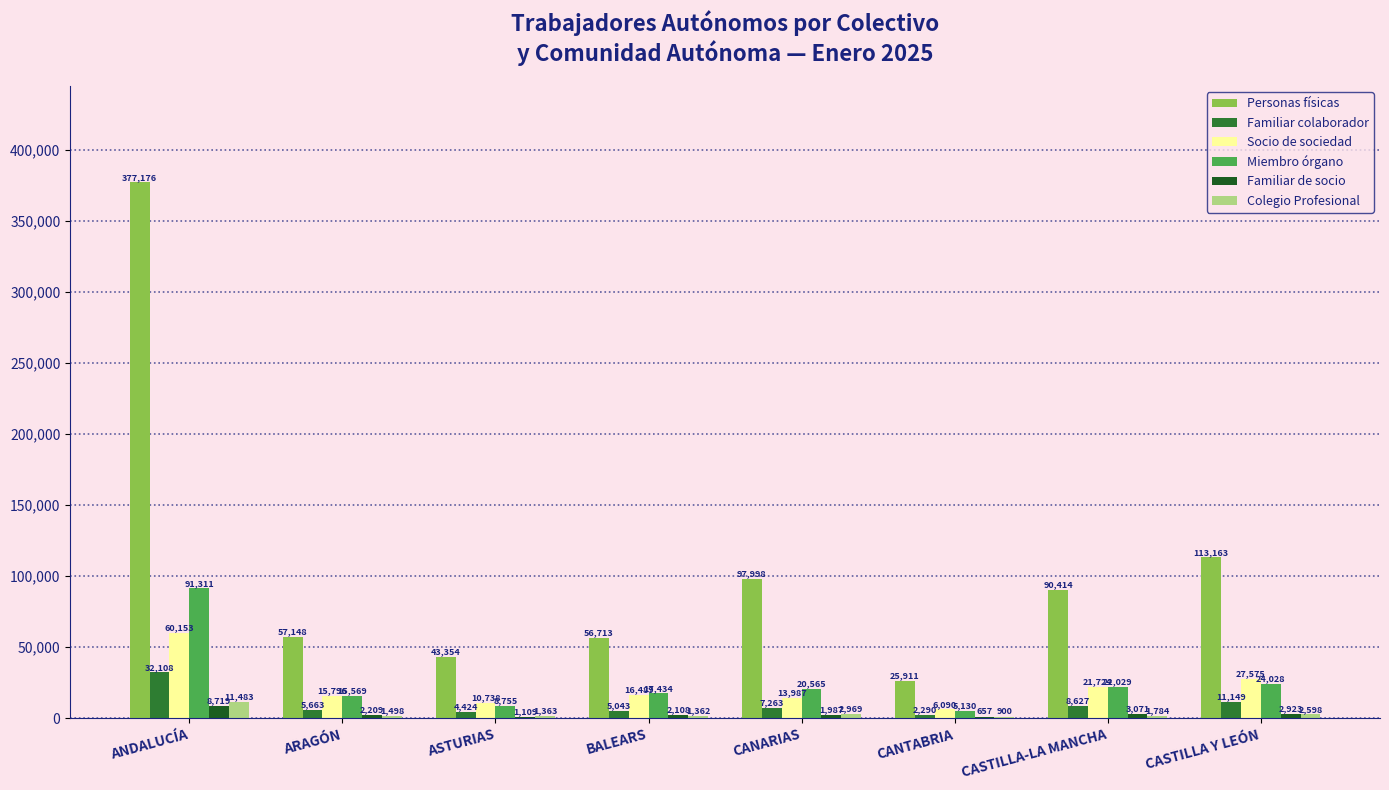

Between ASTURIAS and CANTABRIA, which series saw the biggest shift?

Personas físicas